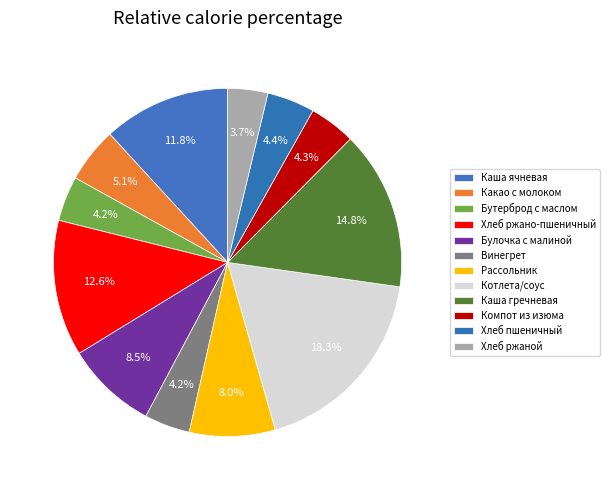

What is the change in value from Какао с молоком to Винегрет?

-14